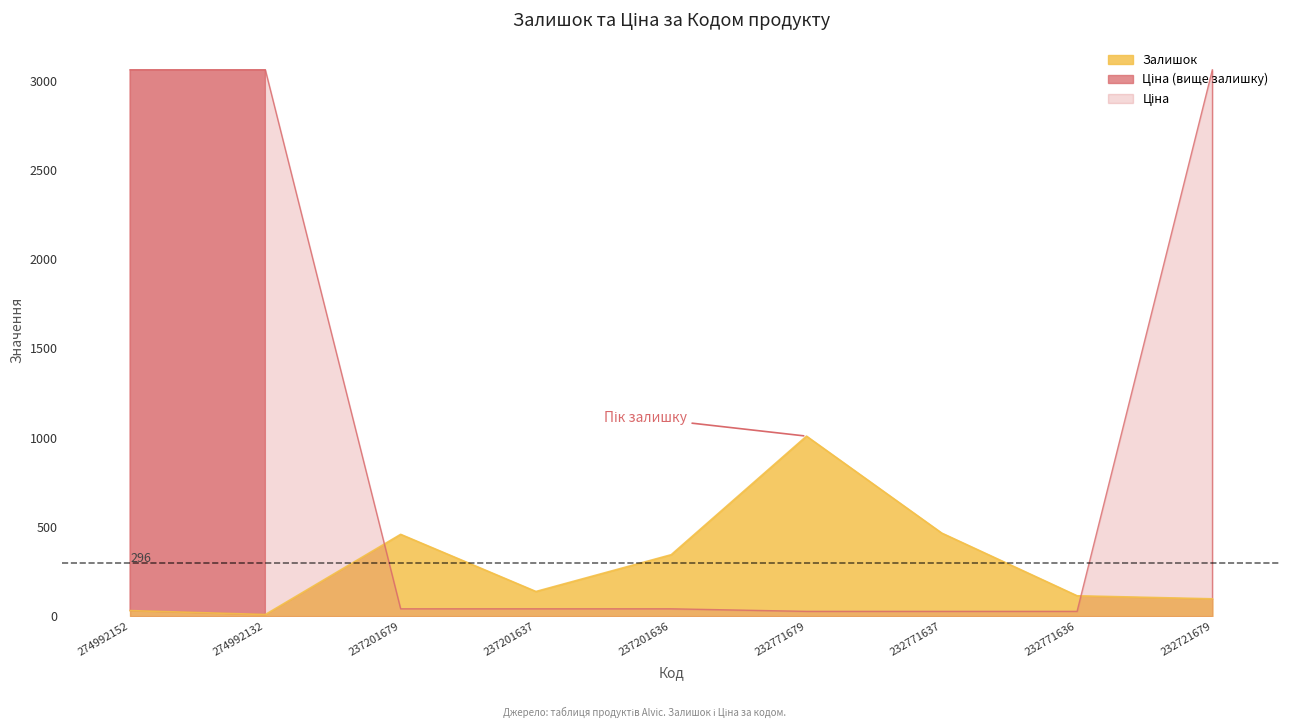

List the labels in order of Ціна value, smallest first.

232771679, 232771637, 232771636, 237201679, 237201637, 237201636, 274992152, 274992132, 232721679